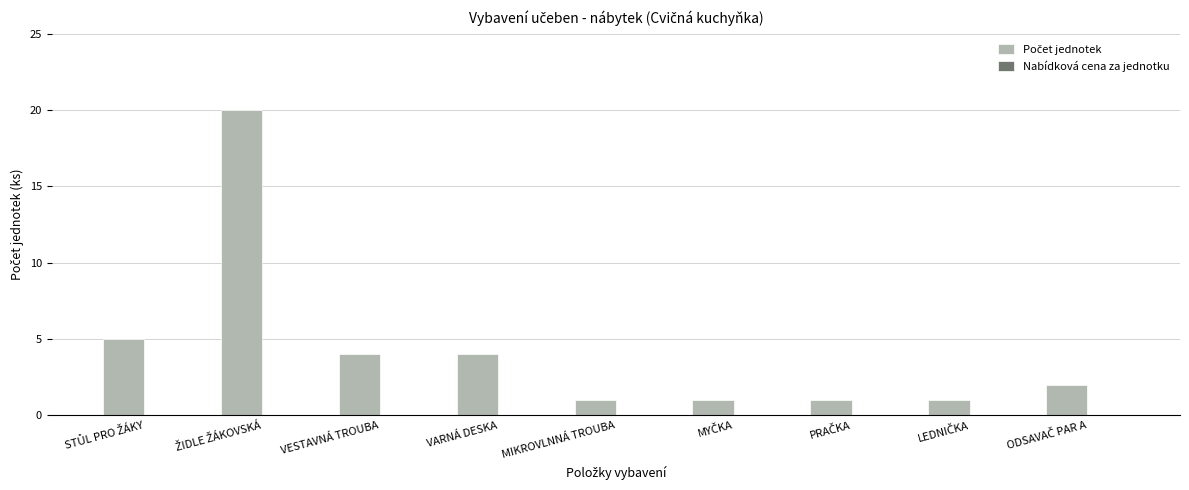

What is the value of the 9th bar from the left?

2